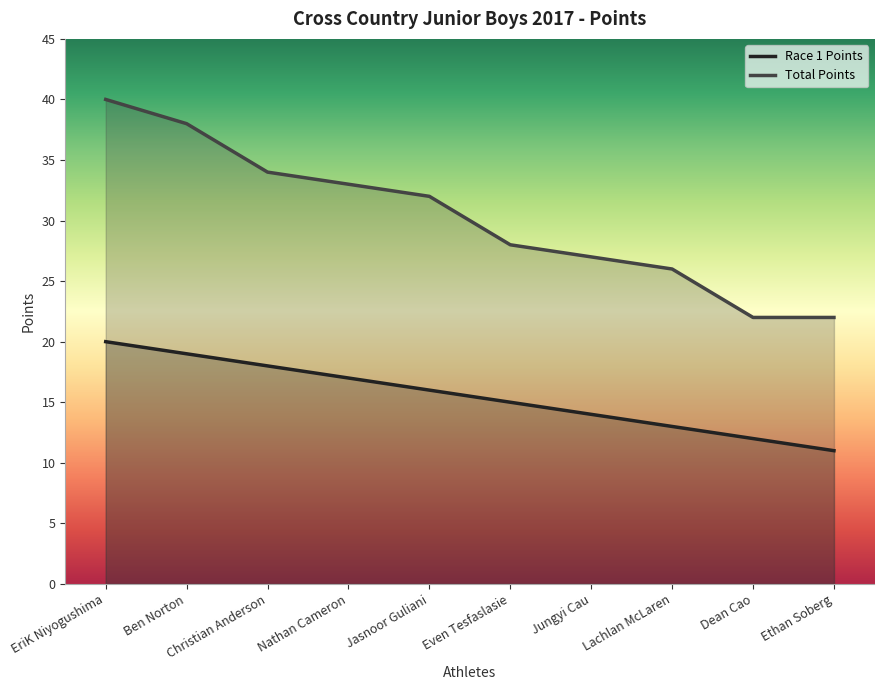

What are all the series names shown in the legend?

Race 1 Points, Total Points